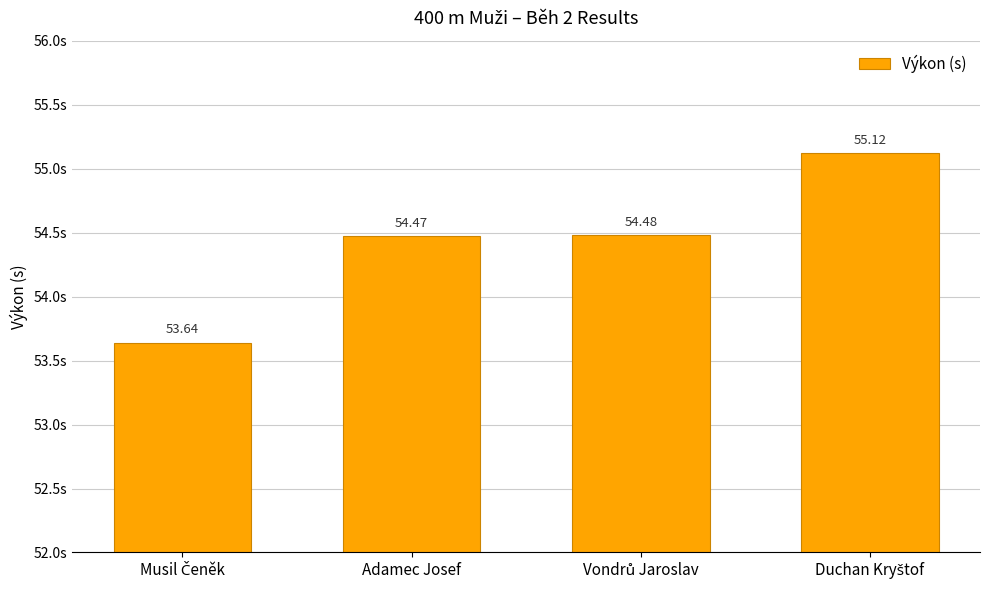

How many bars are there in total?

4